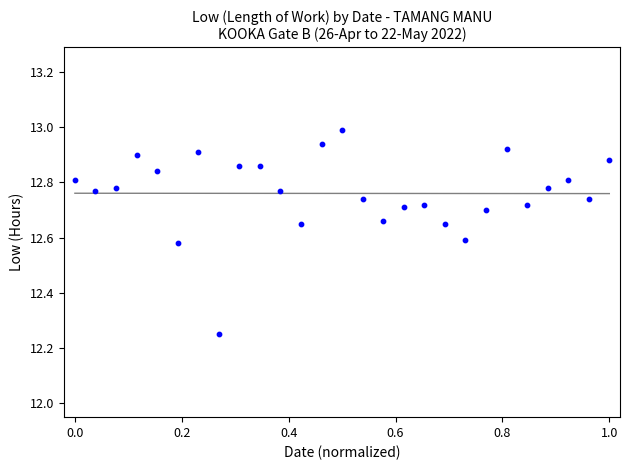

What is the range of X values (max minus min)?

1.0